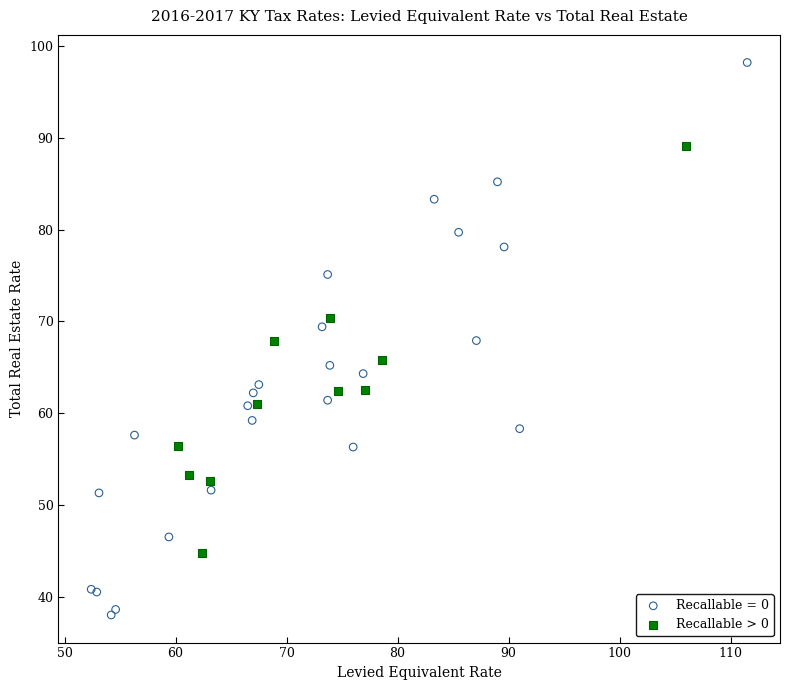

Which series reaches the minimum Y coordinate?

Recallable = 0